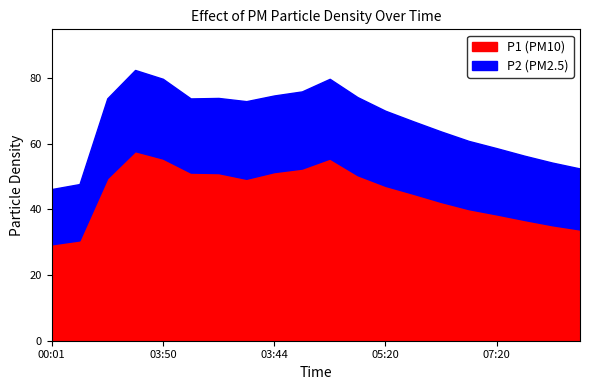

What is the highest value of the P1 (PM10) series?

57.8